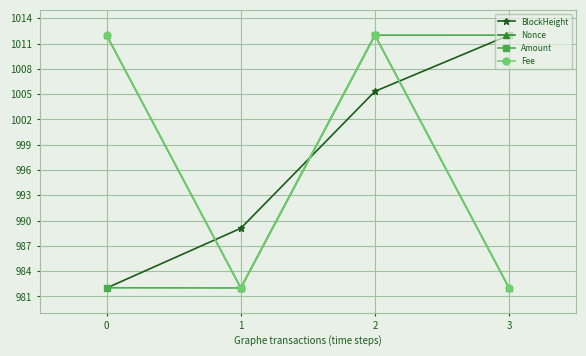

How many times do BlockHeight and Fee cross each other?

3